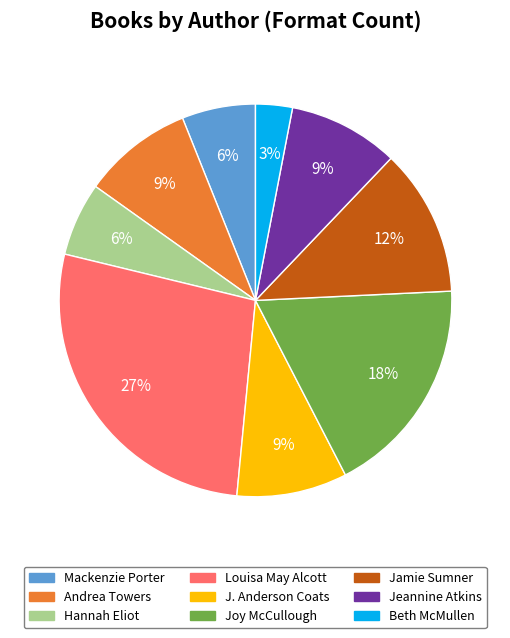

Does any single category account for the majority?

No